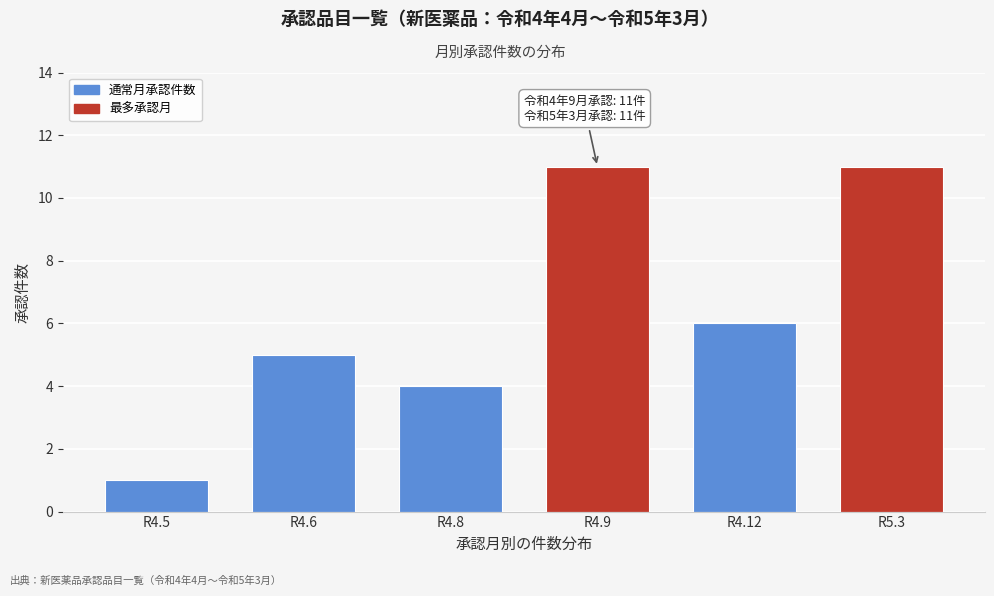

Reading left to right, transcribe all the data shown in this chart.

1	5	4	11	6	11